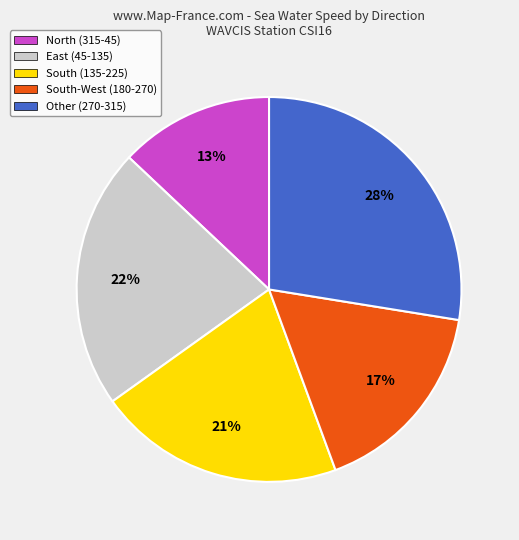

How many segments does this pie chart have?

5